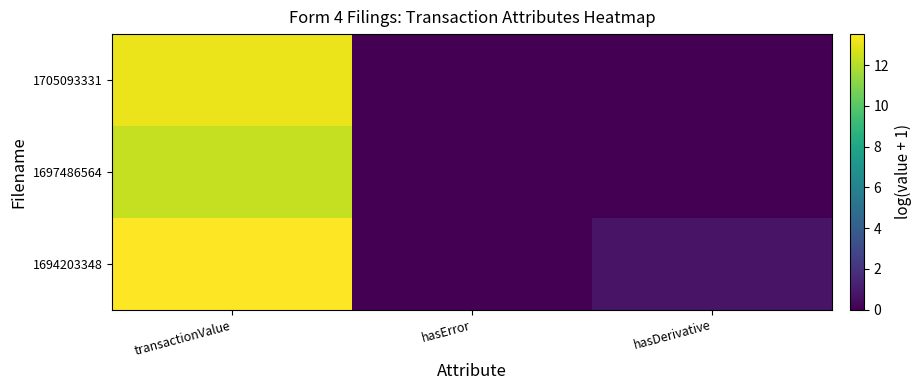

Which series has the largest total across all categories?

1694203348